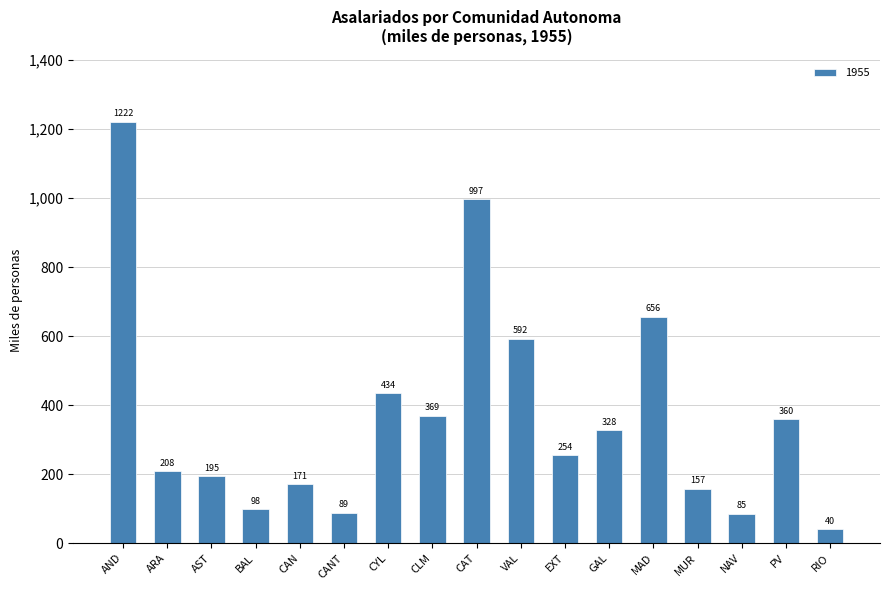

What is the greatest value displayed?

1221.8